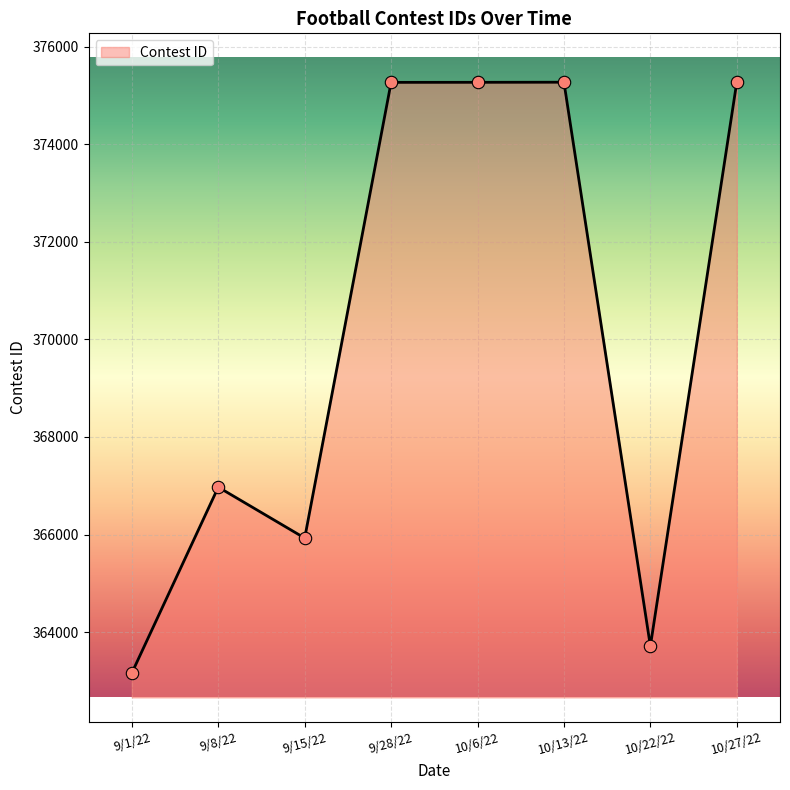

What is the change in value from 10/6/22 to 10/13/22?

+2